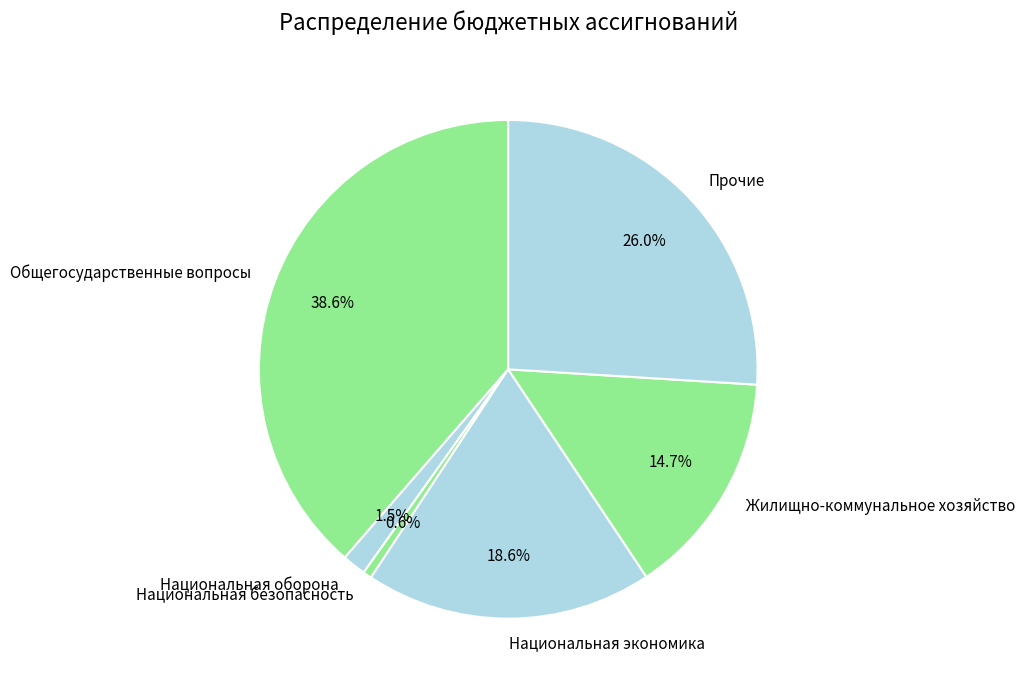

Which slice is the largest?

Общегосударственные вопросы